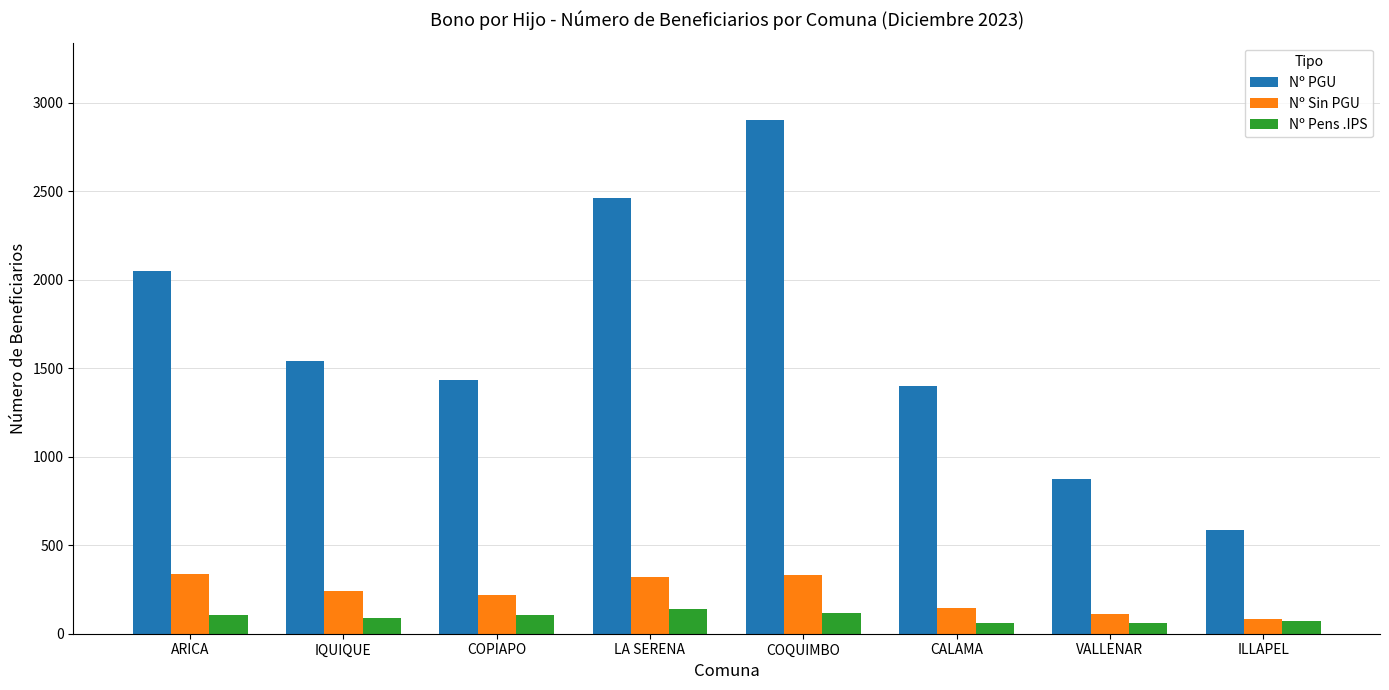

How many groups of bars are there?

8